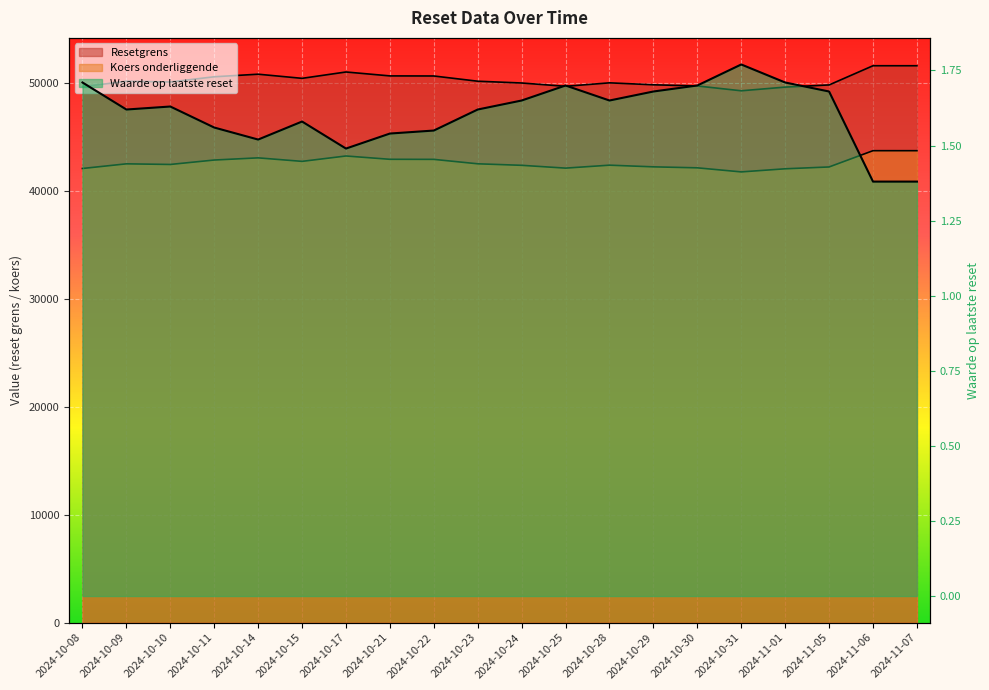

At which label does Waarde op laatste reset reach its peak?

2024-10-31